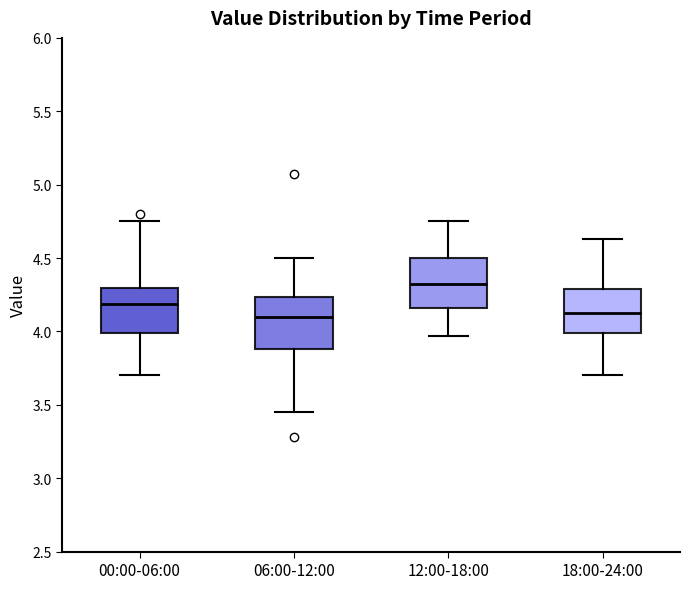

Where does the upper whisker of the box for 12:00-18:00 end on the y-axis? The values are not printed on the chart, so give them approximately, as read against the axis.

4.75